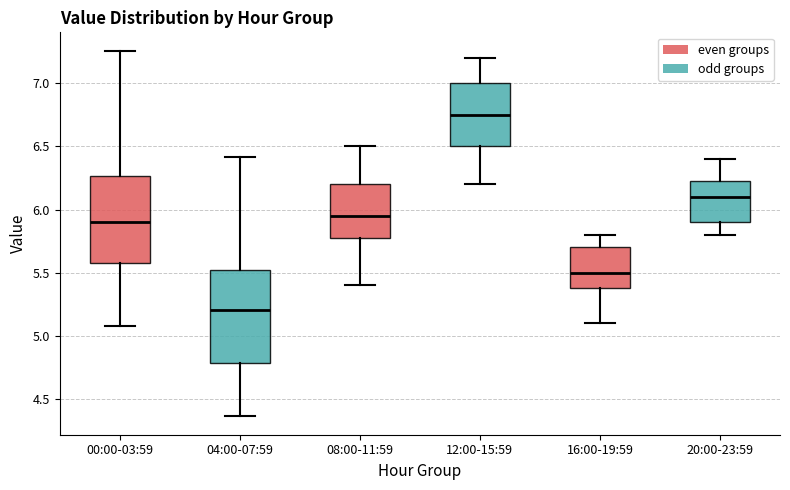

Reading left to right, read every box against the y-axis: the position of its median line, the range the box covers, and the ends of its whiskers. The values are not printed on the chart, so give them approximately, as read against the axis.

00:00-03:59: median 5.90, box 5.60 to 6.25, whiskers 5.10 to 7.25
04:00-07:59: median 5.20, box 4.80 to 5.50, whiskers 4.35 to 6.40
08:00-11:59: median 5.95, box 5.80 to 6.20, whiskers 5.40 to 6.50
12:00-15:59: median 6.75, box 6.50 to 7.00, whiskers 6.20 to 7.20
16:00-19:59: median 5.50, box 5.40 to 5.70, whiskers 5.10 to 5.80
20:00-23:59: median 6.10, box 5.90 to 6.25, whiskers 5.80 to 6.40